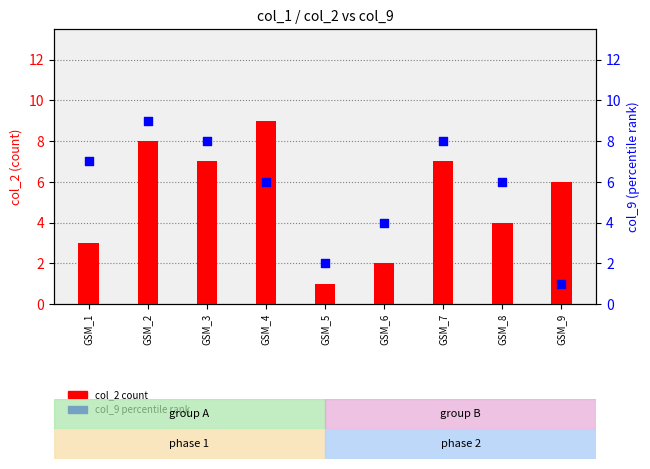

At how many categories does at least one series exceed 5?

7